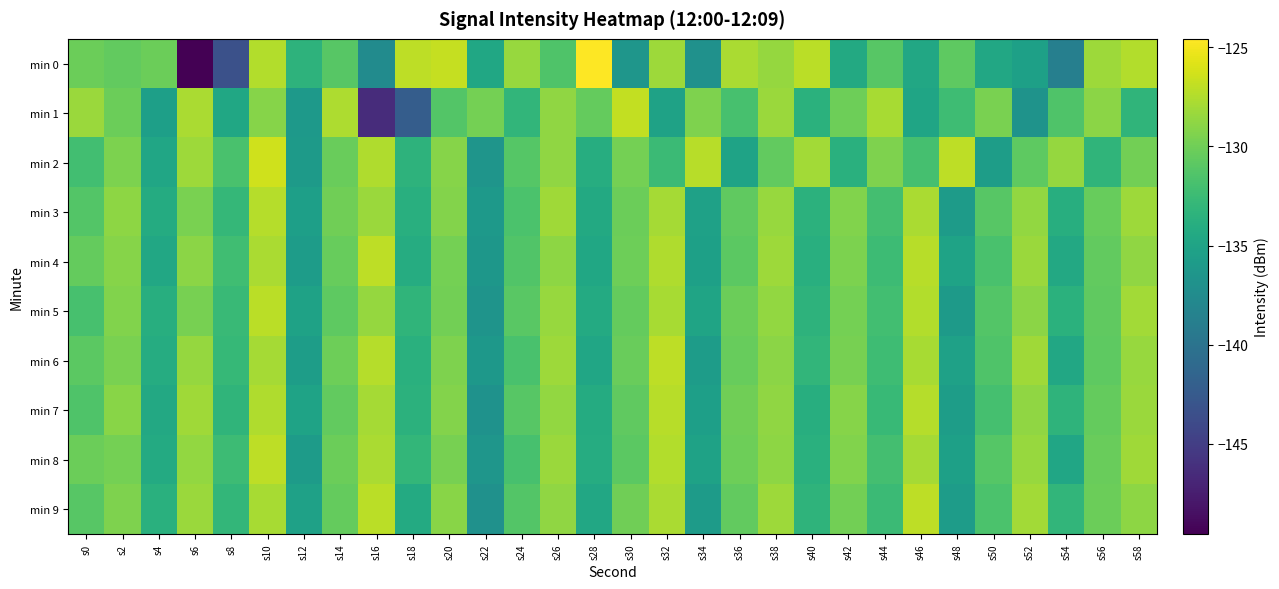

What is the greatest value displayed?

-124.6